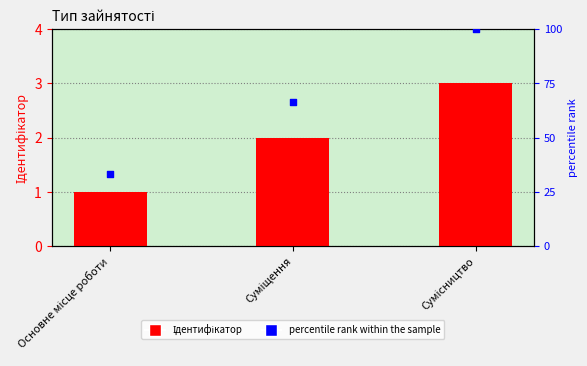

Which series contains the lowest Y value?

Ідентифікатор